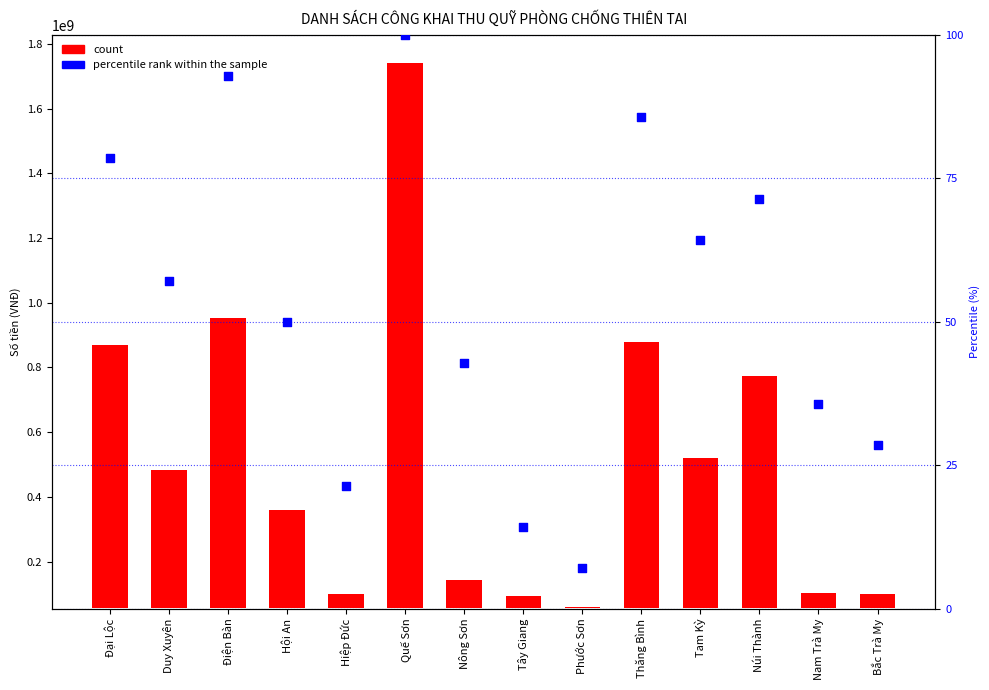

Which series has the largest Y range (max minus min)?

count